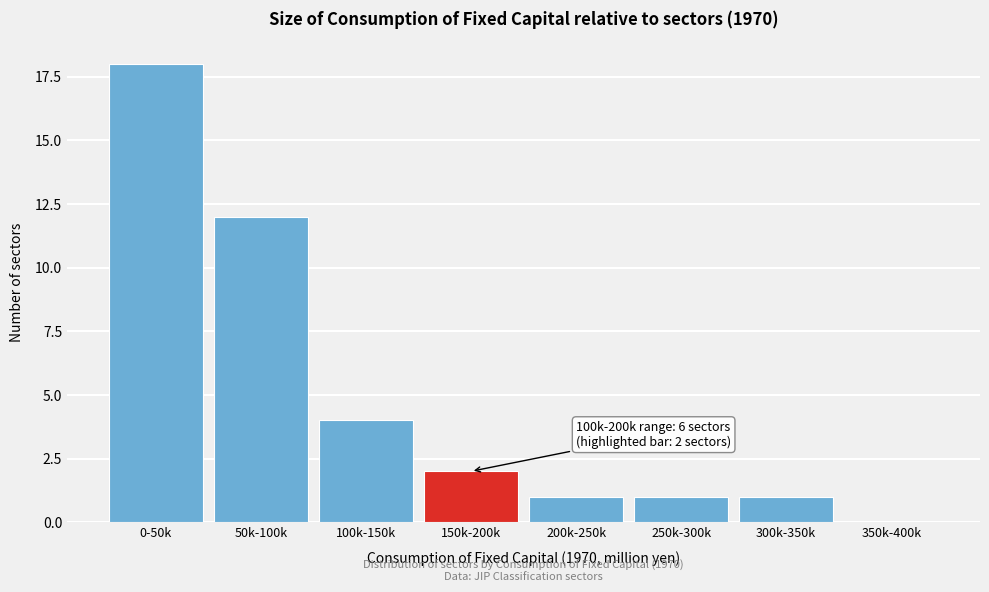

Reading left to right, extract all data points from this chart.

0-50k=18	50k-100k=12	100k-150k=4	150k-200k=2	200k-250k=1	250k-300k=1	300k-350k=1	350k-400k=0